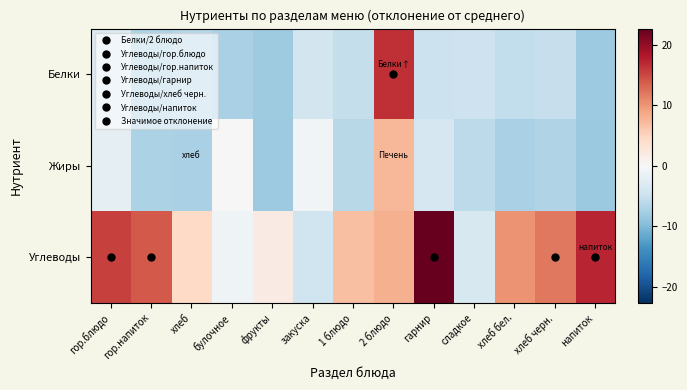

At хлеб бел., list the series in order from largest to smallest.

Углеводы, Белки, Жиры